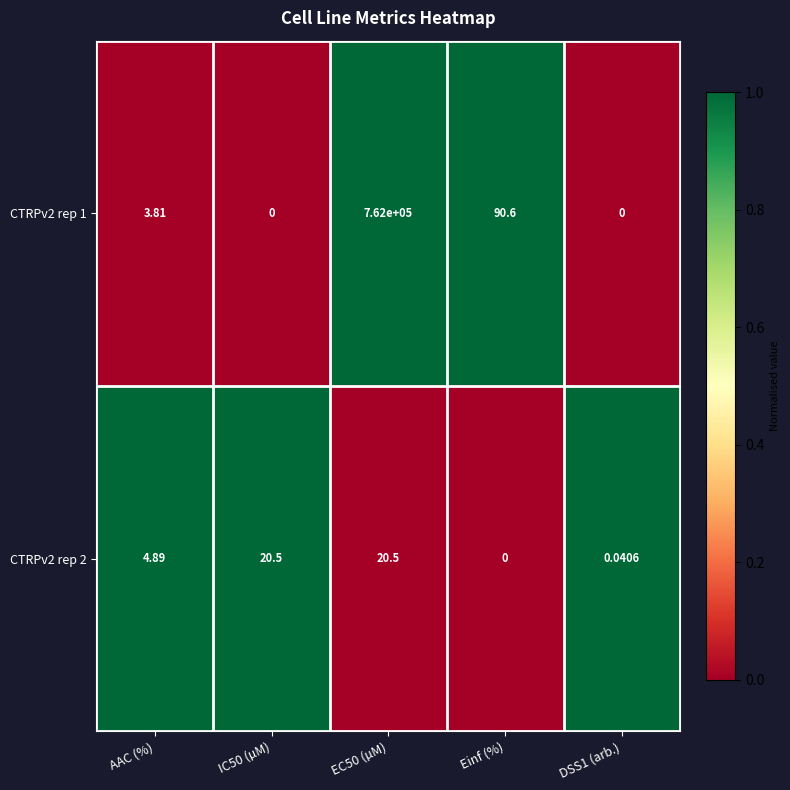

How many data points in CTRPv2 rep 2 are above 4?

3